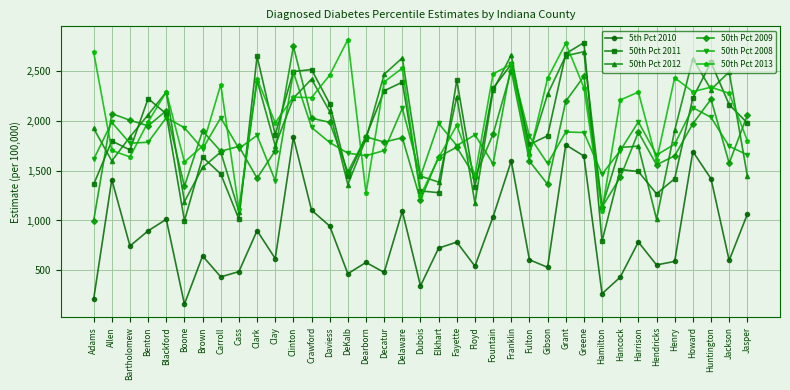

Is this an area chart (filled region under the line)?

No